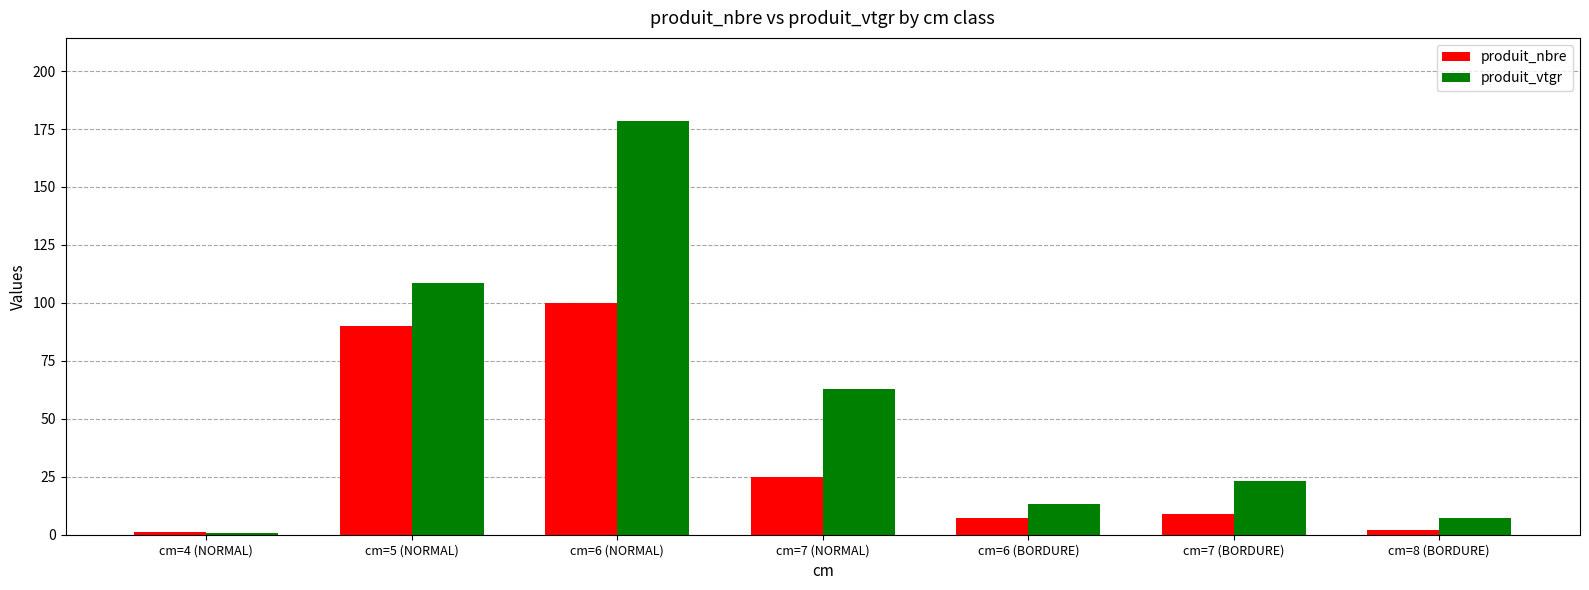

How many bars are there in each group?

2